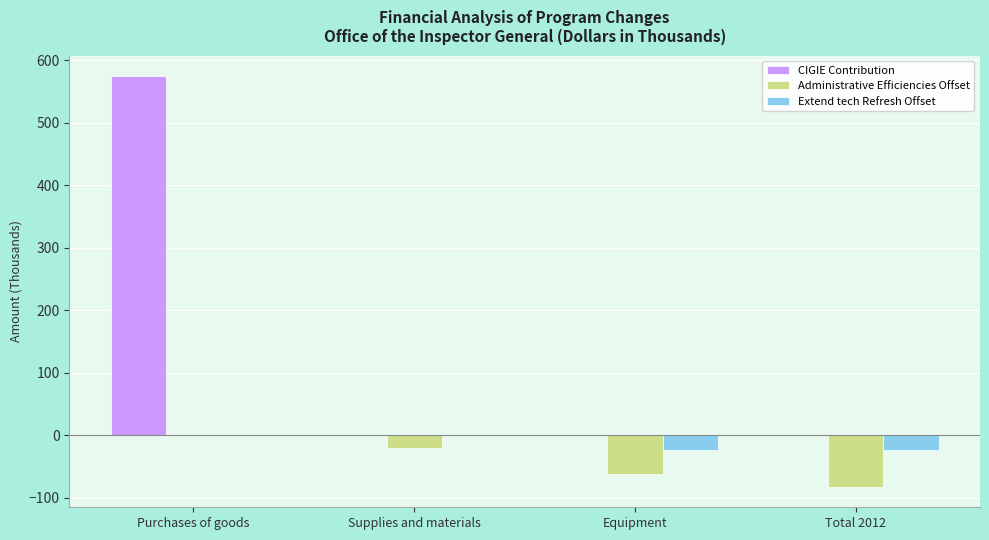

Is the value of CIGIE Contribution at Equipment greater than the value of Extend tech Refresh Offset at Total 2012?

Yes